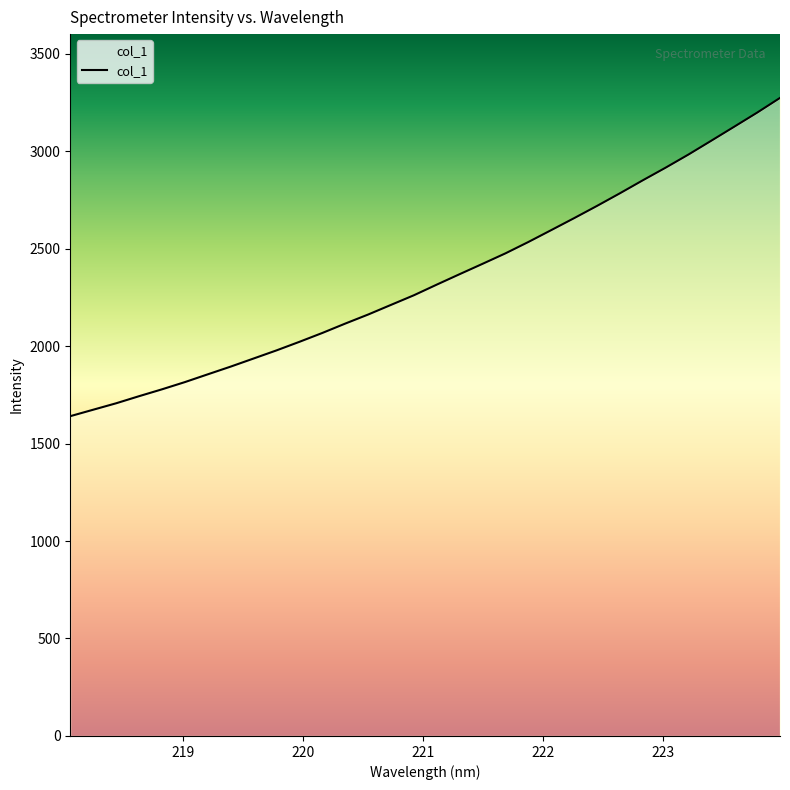

What is the smallest value displayed?

1640.4